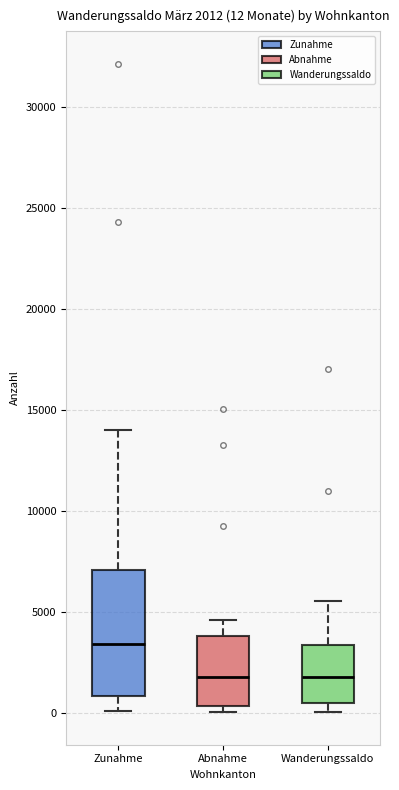

Which box is the tallest, from its lower edge to its upper edge?

Zunahme